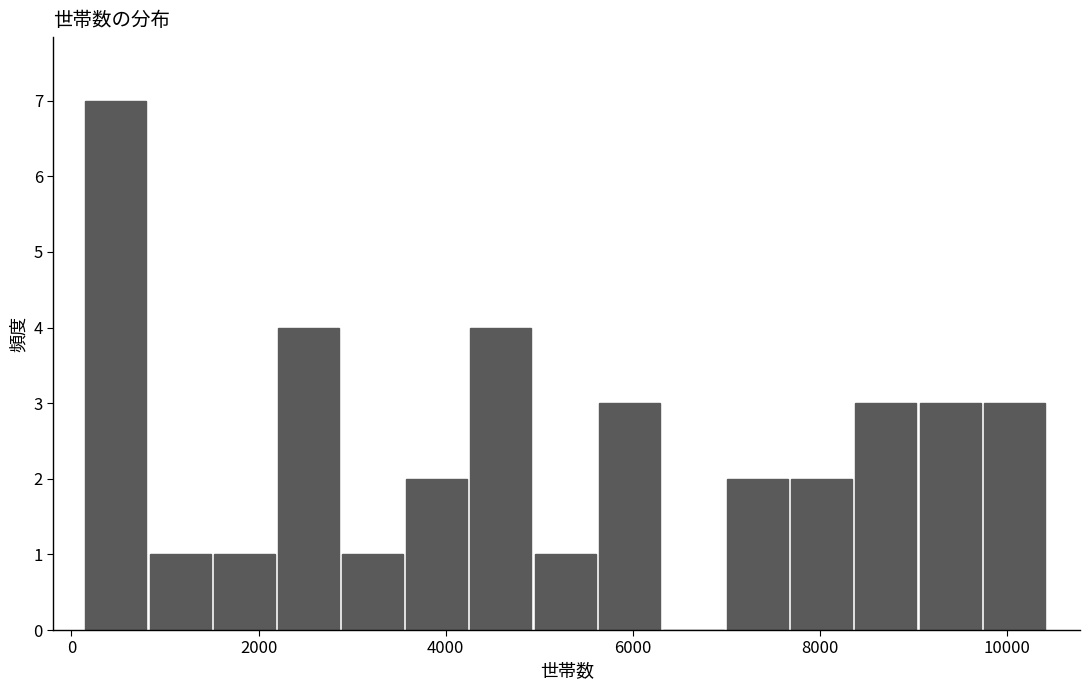

Around what value on the x-axis is the tallest bar? Give the approximate position of its centre, as read against the axis.

400